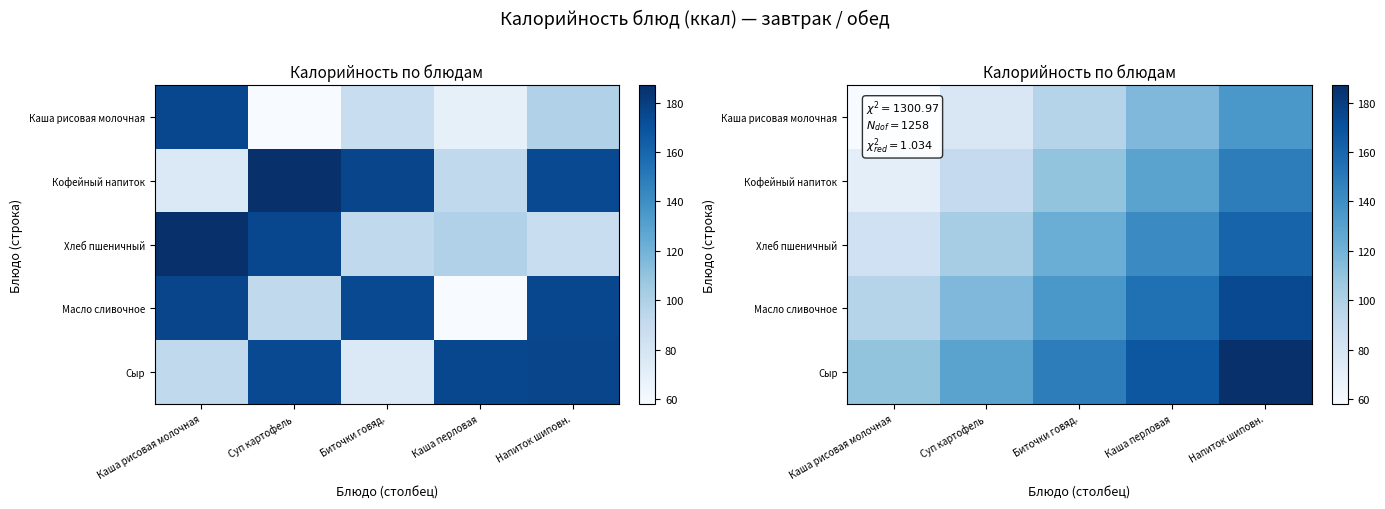

Which series has the largest total across all categories?

Сыр